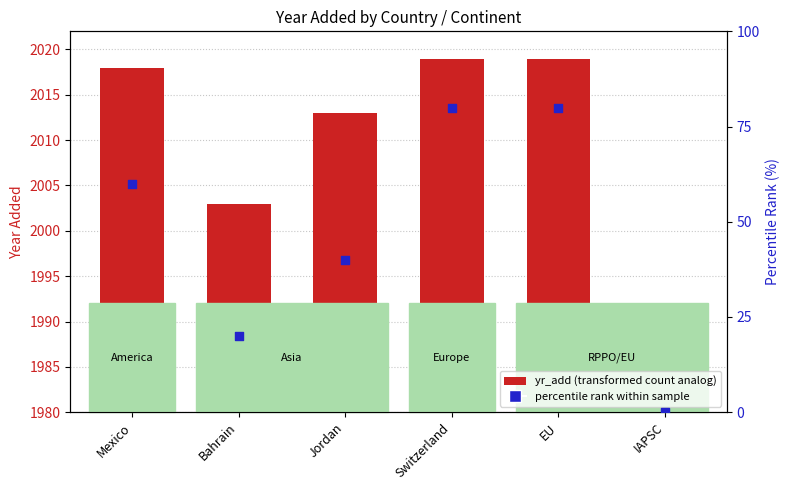

At how many categories does at least one series exceed 1659?

6